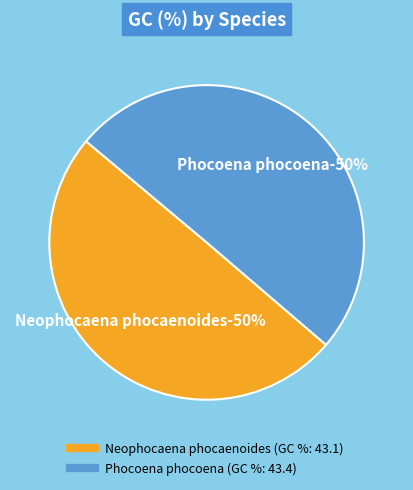

What percentage do Neophocaena phocaenoides and Phocoena phocoena together represent?

100.0%